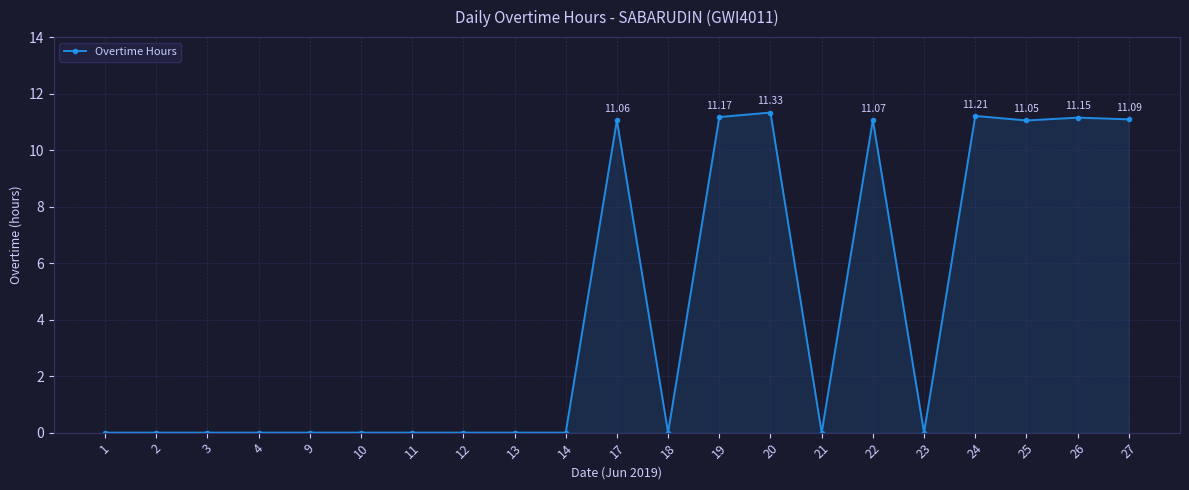

What is the greatest value displayed?

11.3